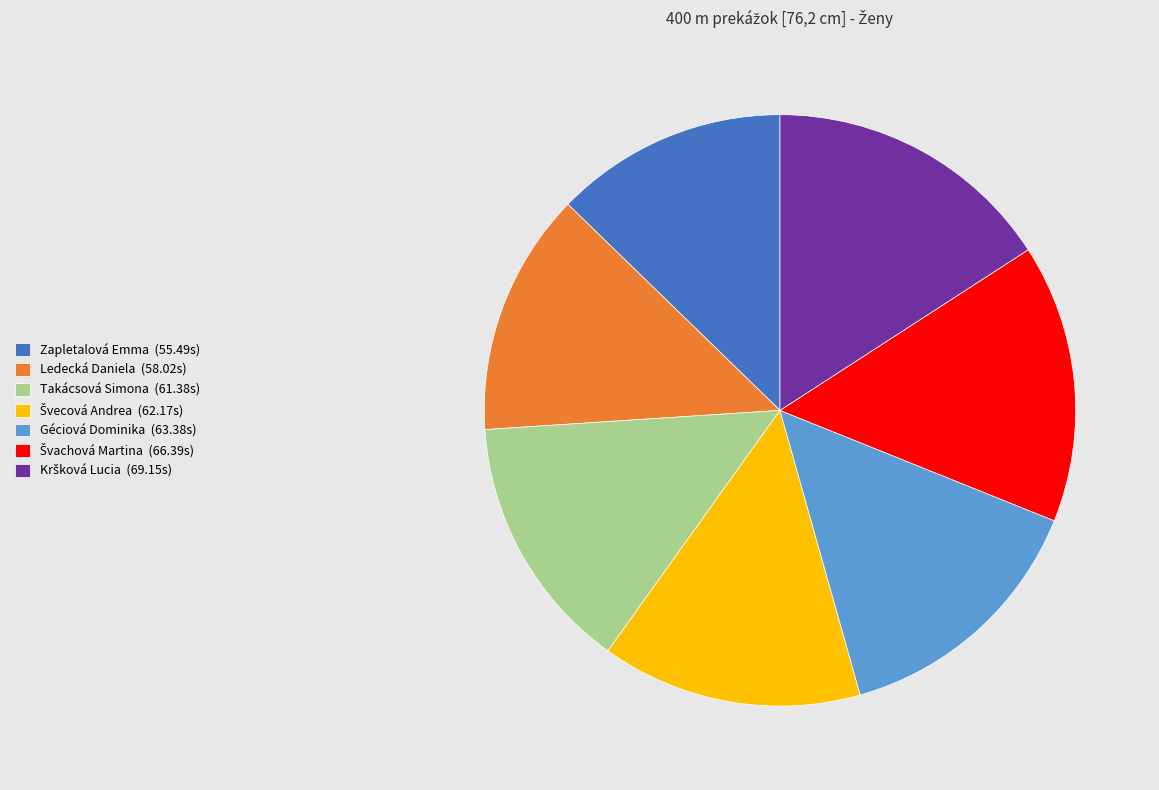

Is there any slice that represents more than half of the pie?

No